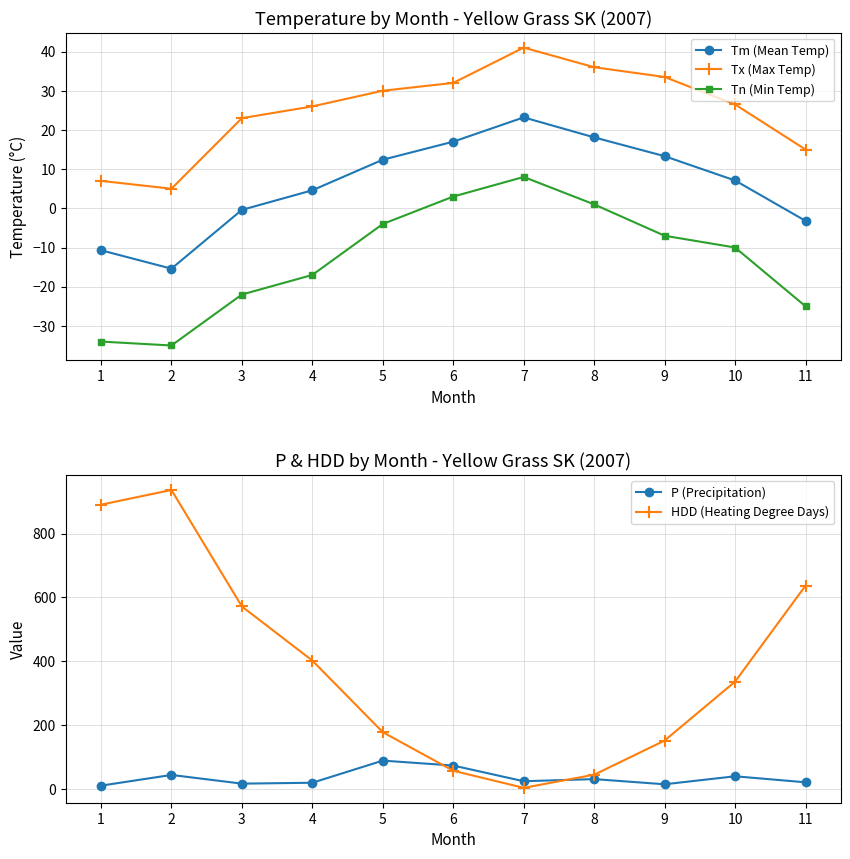

Which series ends up on top after the final intersection of Tx (Max Temp) and P (Precipitation)?

P (Precipitation)